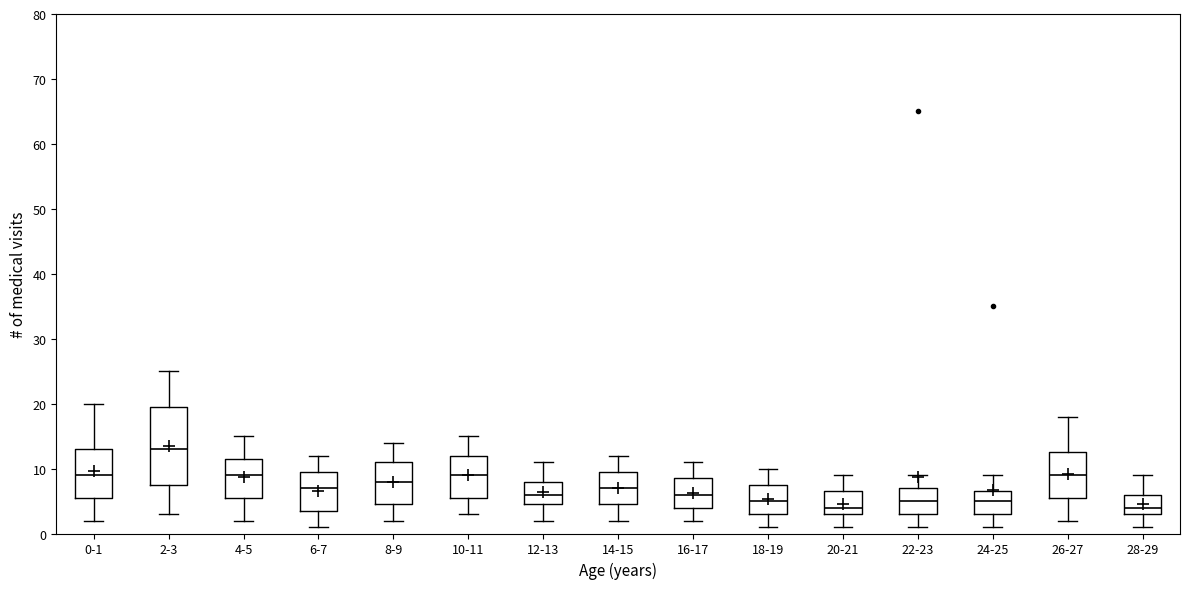

Which box is the tallest, from its lower edge to its upper edge?

2-3